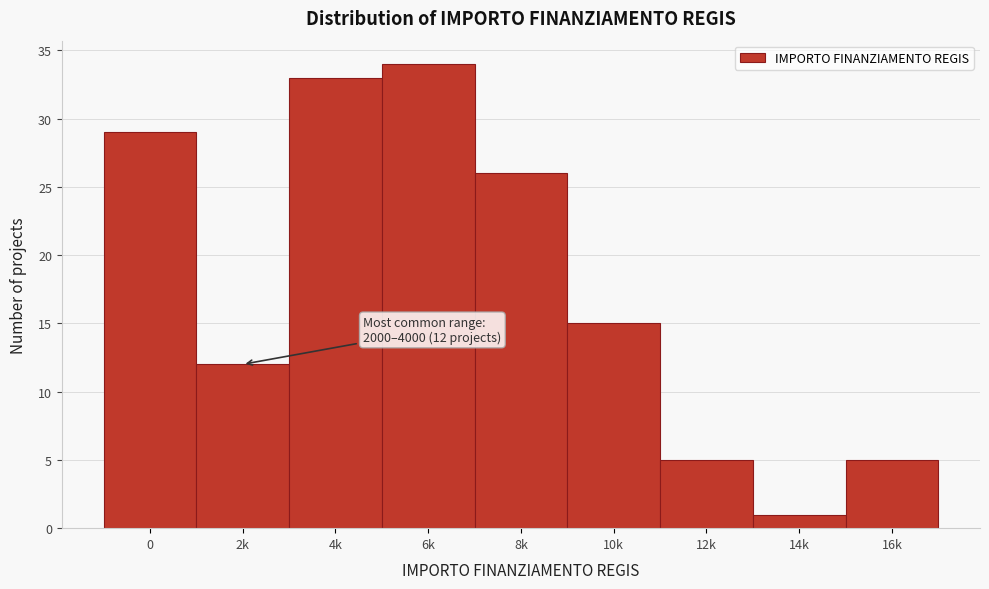

Reading left to right, list all the values displayed in this chart.

29	12	33	34	26	15	5	1	5